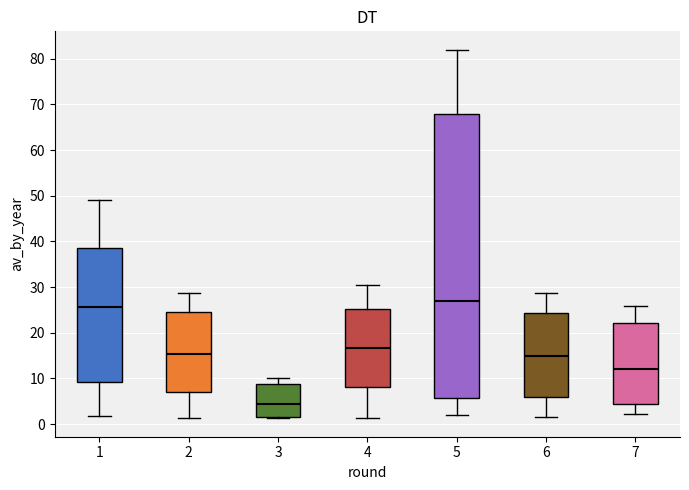

Which box is the tallest, from its lower edge to its upper edge?

5